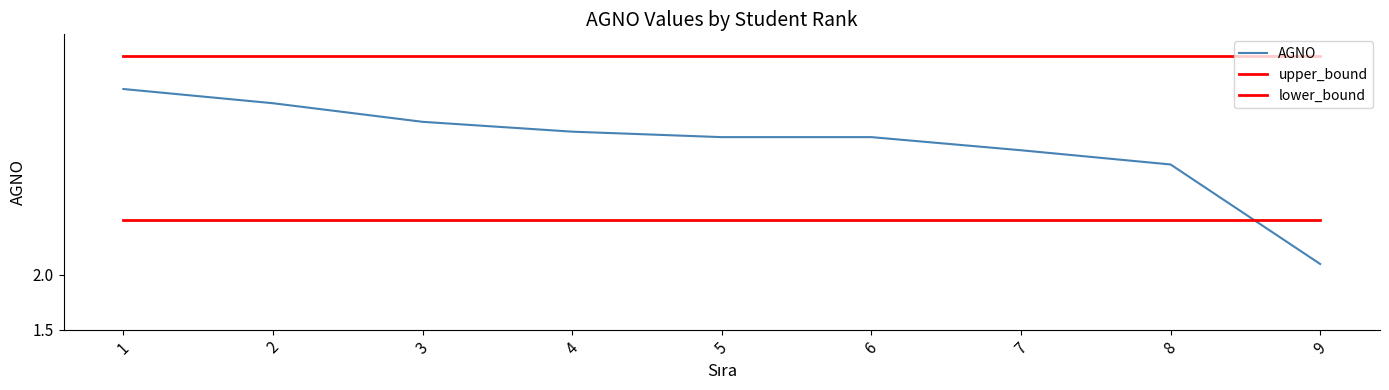

At how many categories does at least one series exceed 1?

9